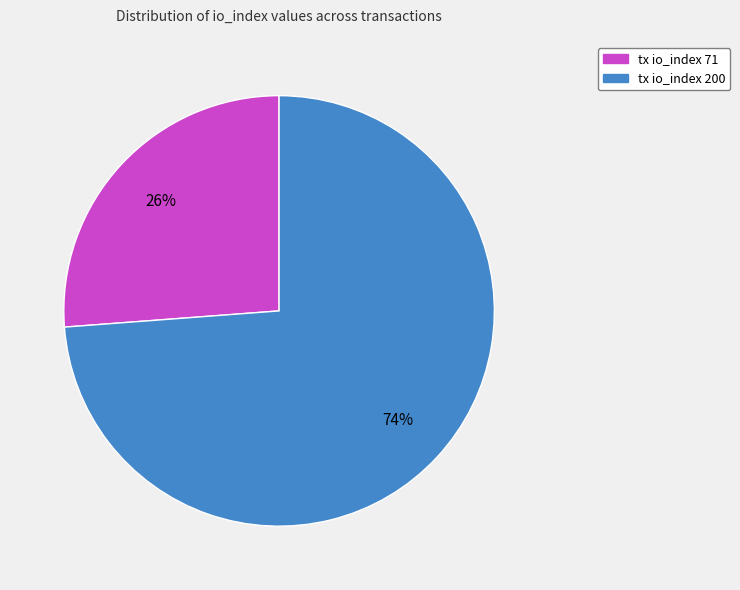

To the nearest percent, what is the difference between the tx io_index 71 and tx io_index 200 slice percentages?

48%